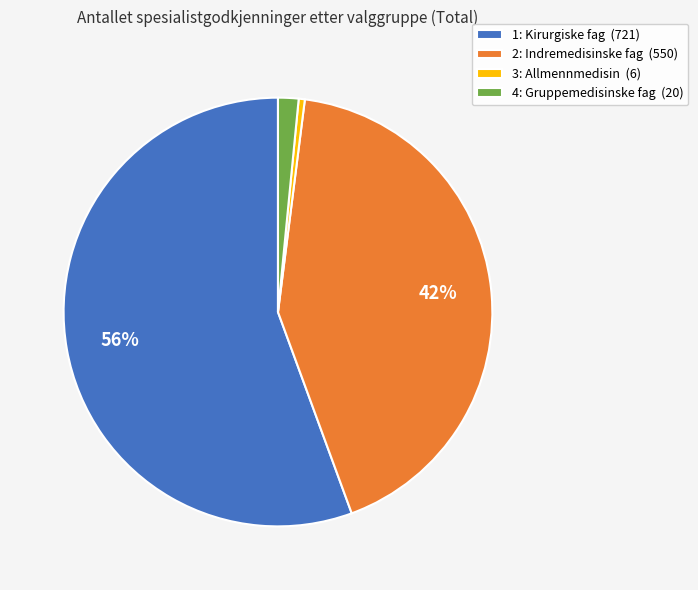

Rank the categories by value from lowest to highest.

3: Allmennmedisin, 4: Gruppemedisinske fag, 2: Indremedisinske fag, 1: Kirurgiske fag